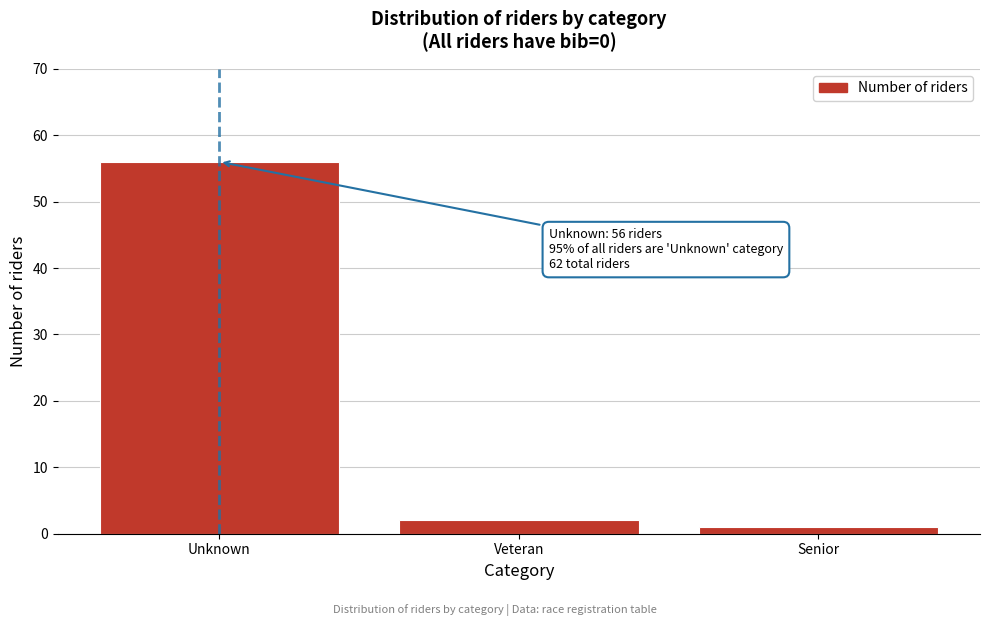

Reading right to left, extract all data points from this chart.

Senior=1	Veteran=2	Unknown=56